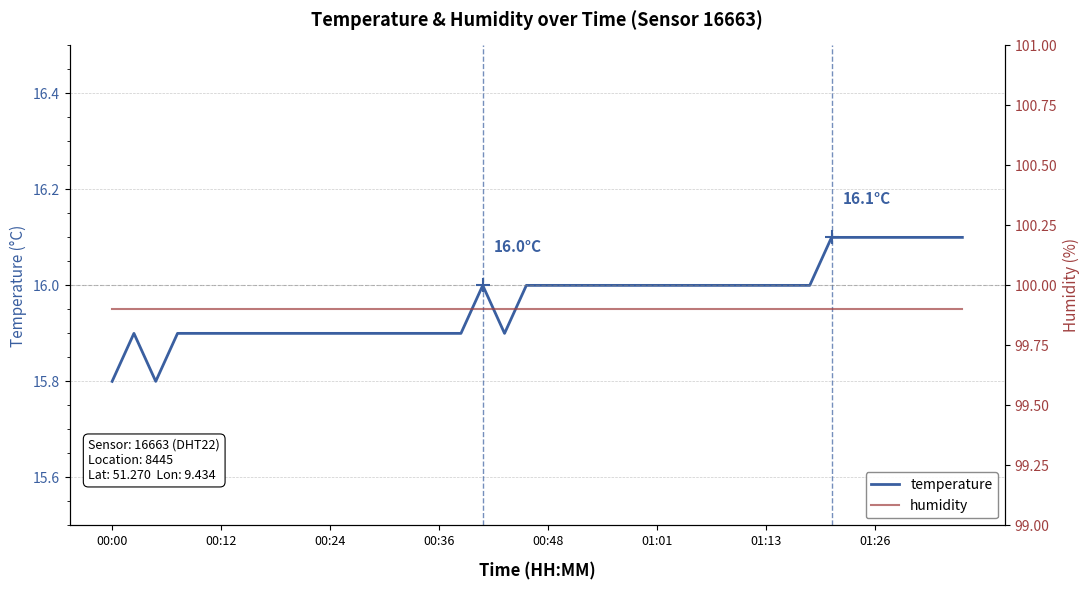

Which series has the largest total across all categories?

humidity